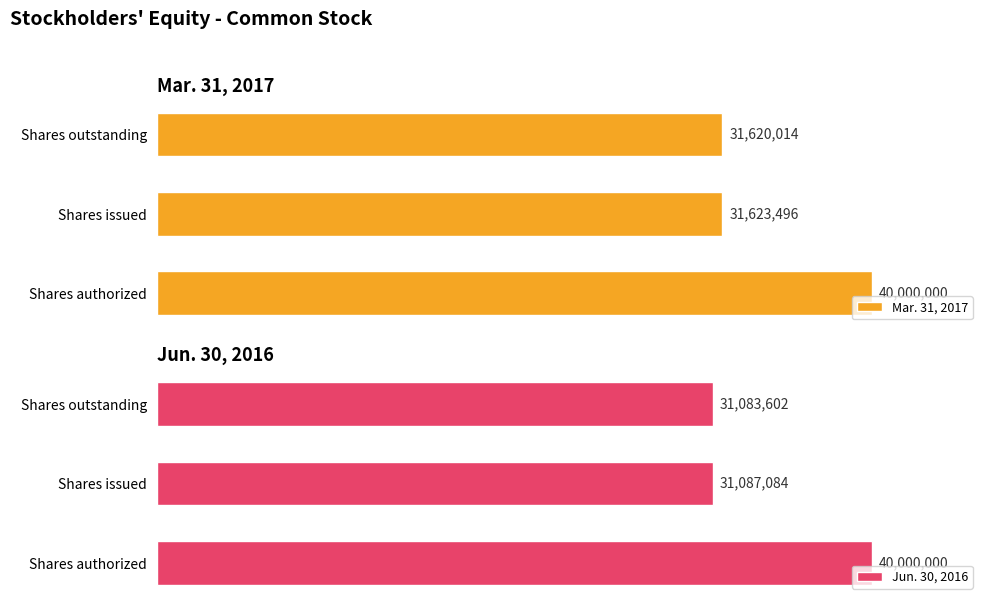

Rank the categories by Mar. 31, 2017 value from highest to lowest.

Shares authorized, Shares issued, Shares outstanding